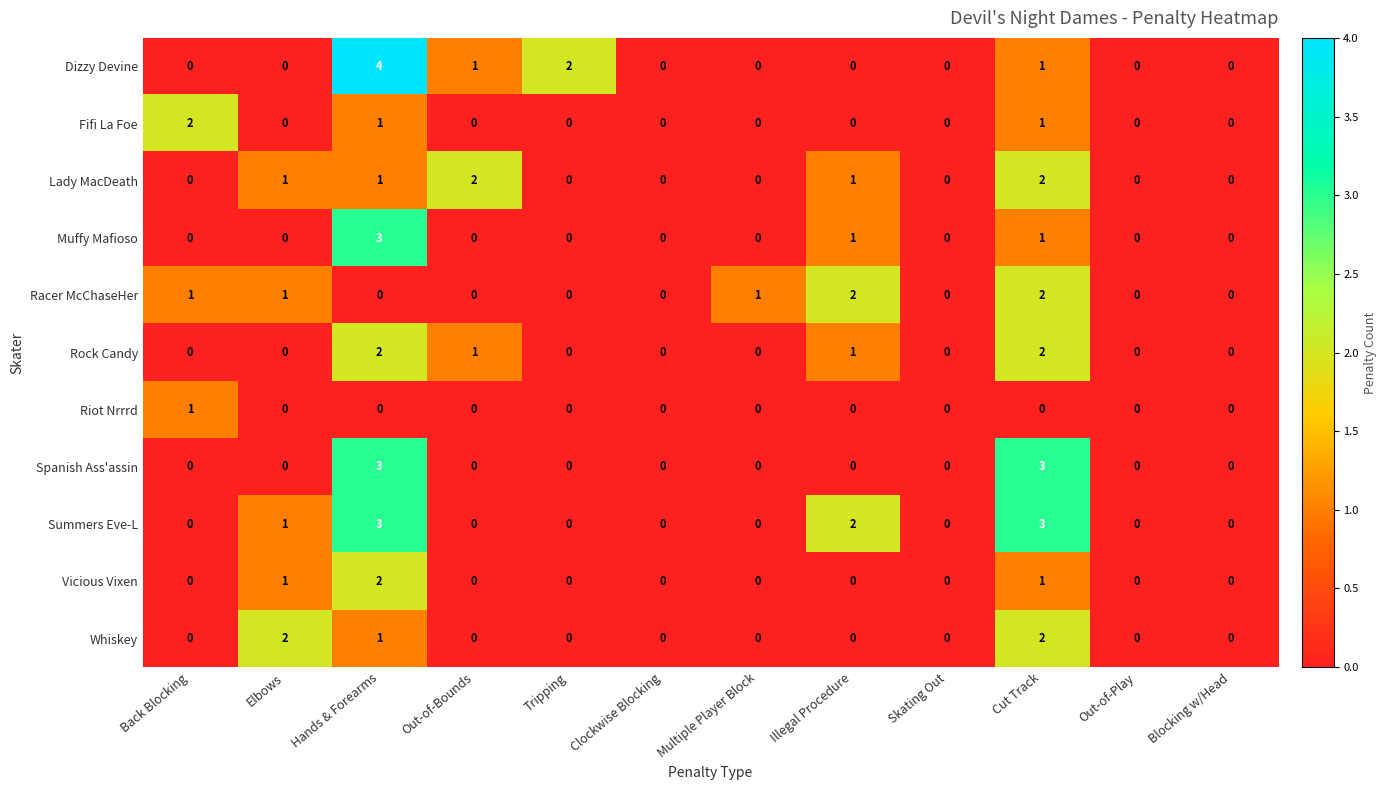

The Vicious Vixen series shows -1 at Blocking w/Head. True or false?

False